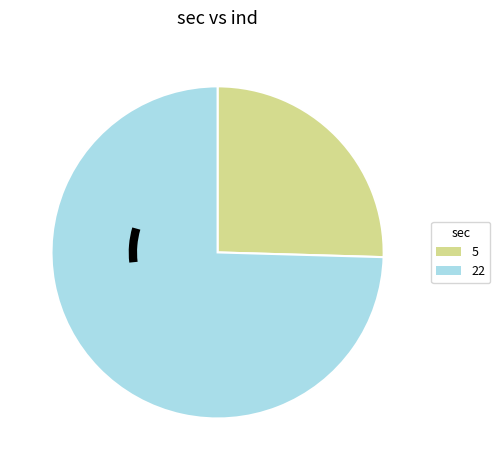

Approximately how many times larger is the value at 22 compared to 5?

2.9